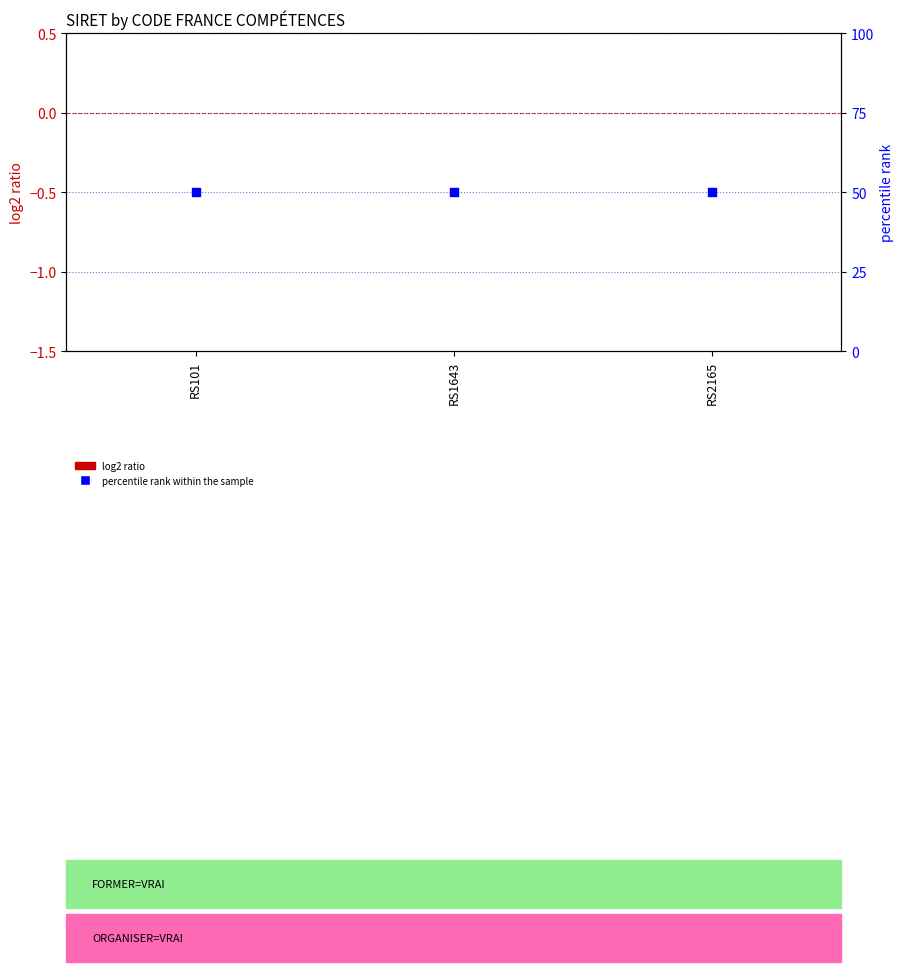

Which series has the largest Y range (max minus min)?

log2 ratio